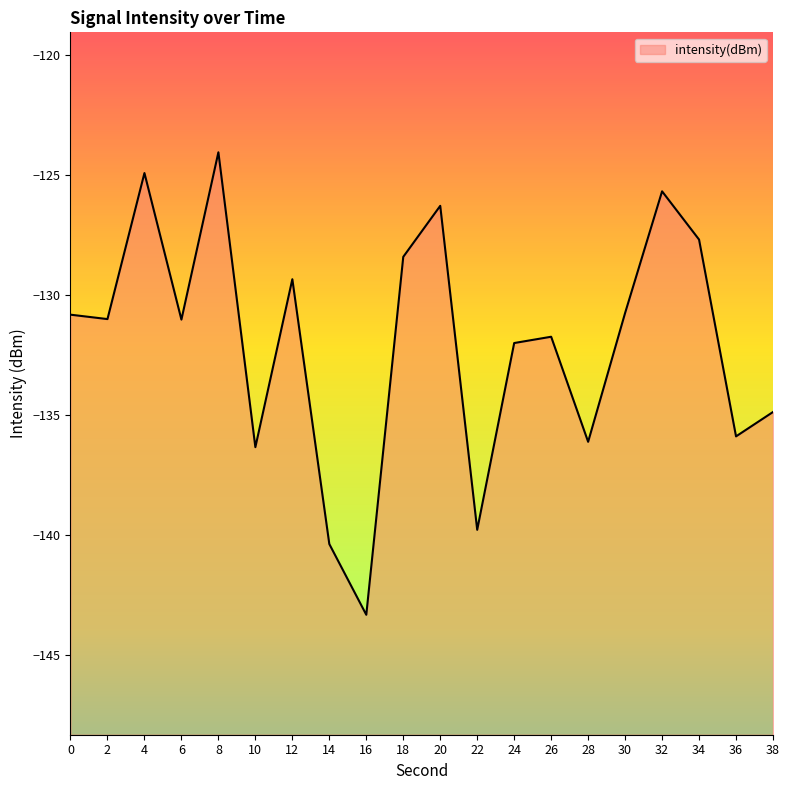

Read the value at 20.

-126.3